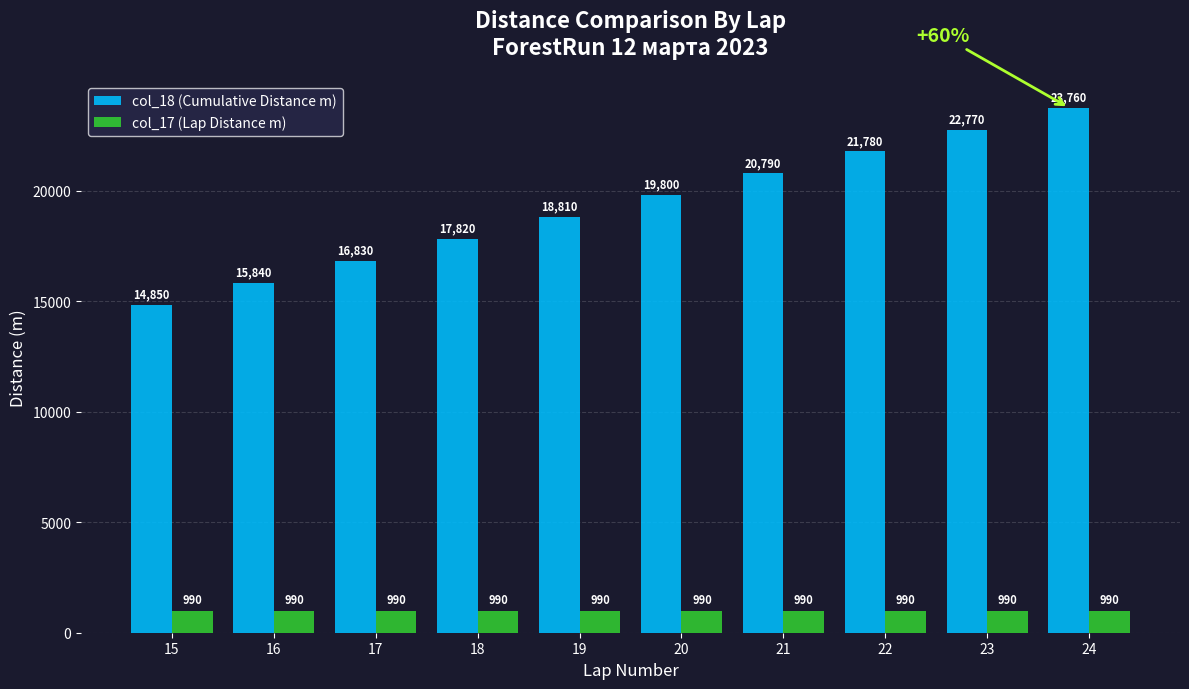

At which category is the sum across all series the highest?

24